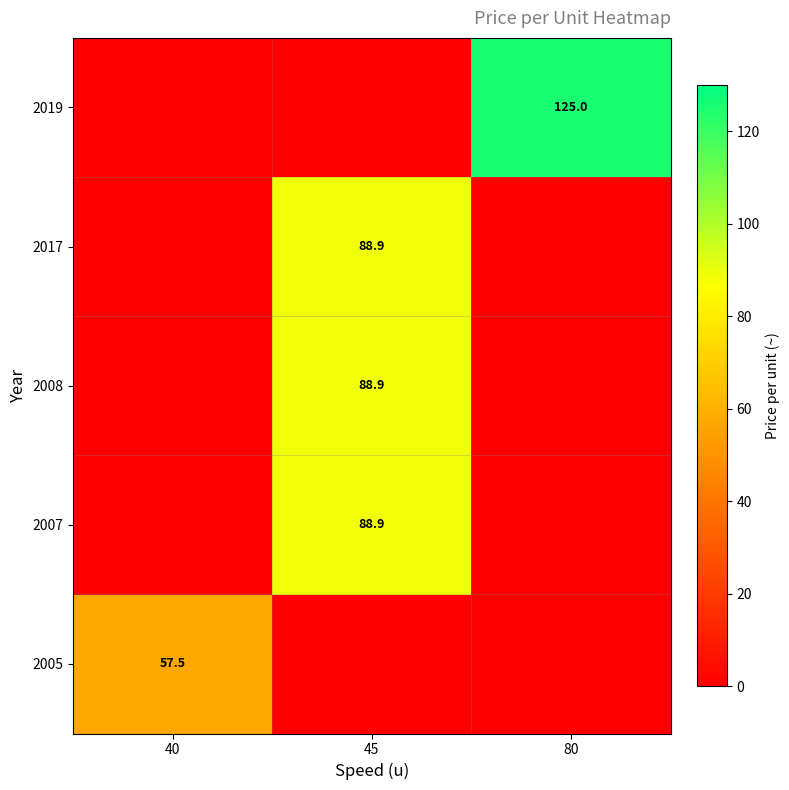

Which category has the lowest value across all series?

40